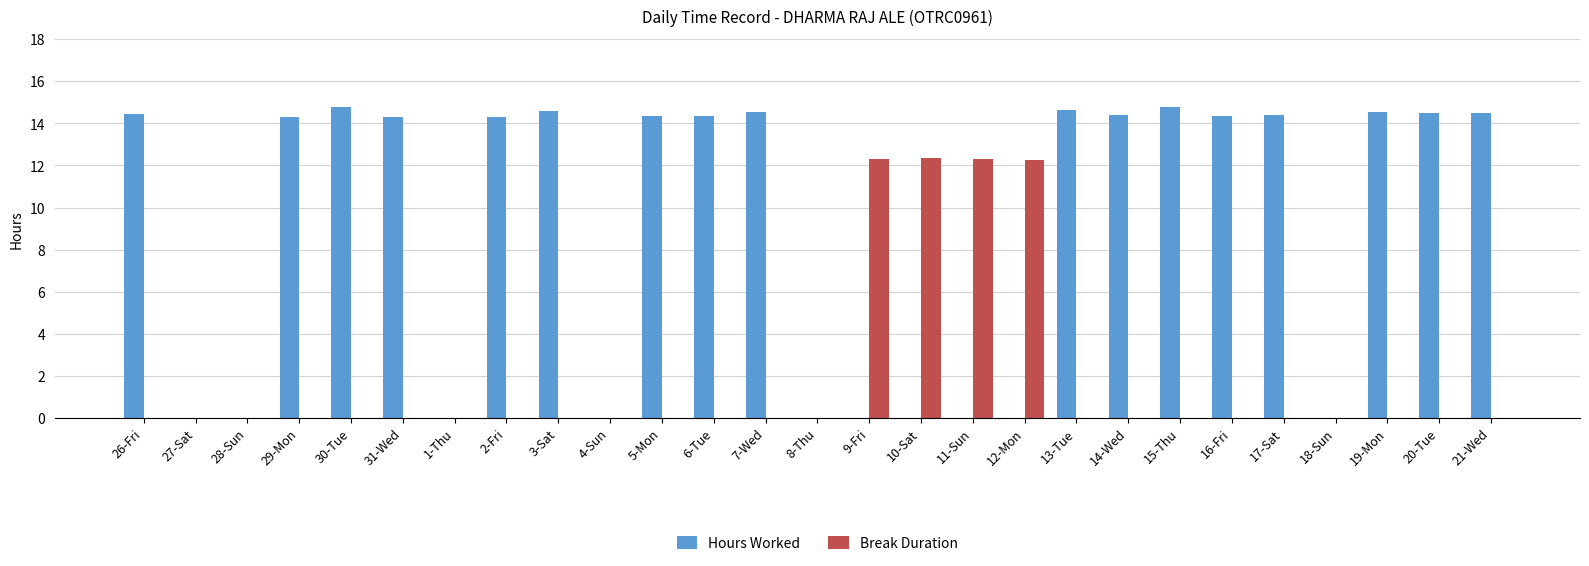

Is the value of Break Duration at 18-Sun greater than the value of Hours Worked at 15-Thu?

No